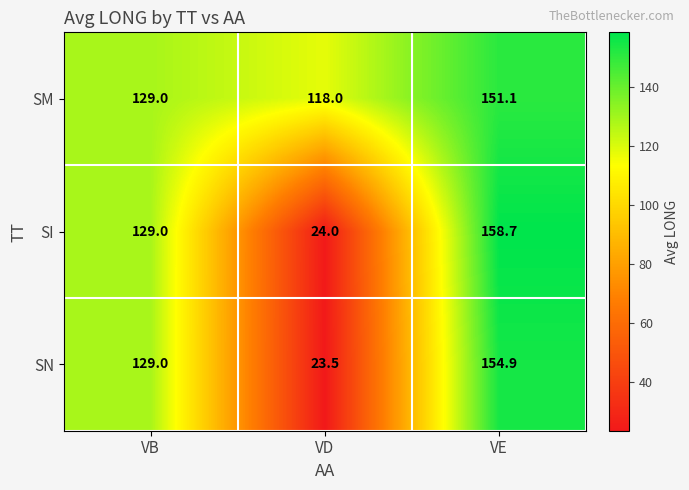

Reading left to right, what are all the values shown in this chart?

SM: 129.0	118.0	151.1
SI: 129.0	24.0	158.7
SN: 129.0	23.5	154.9